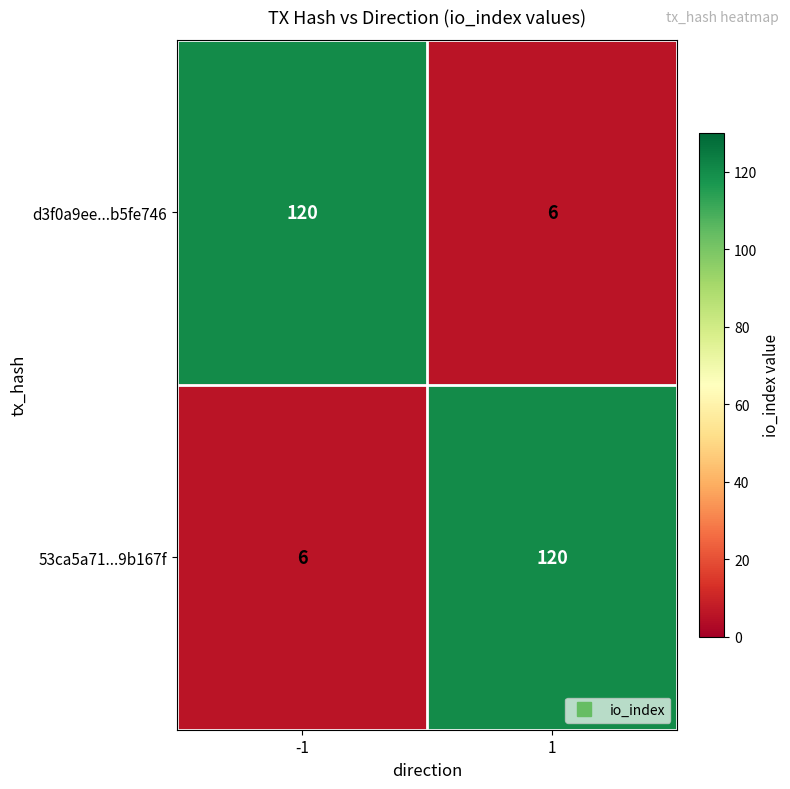

How many values in the d3f0a9ee...b5fe746 series are below 120?

1